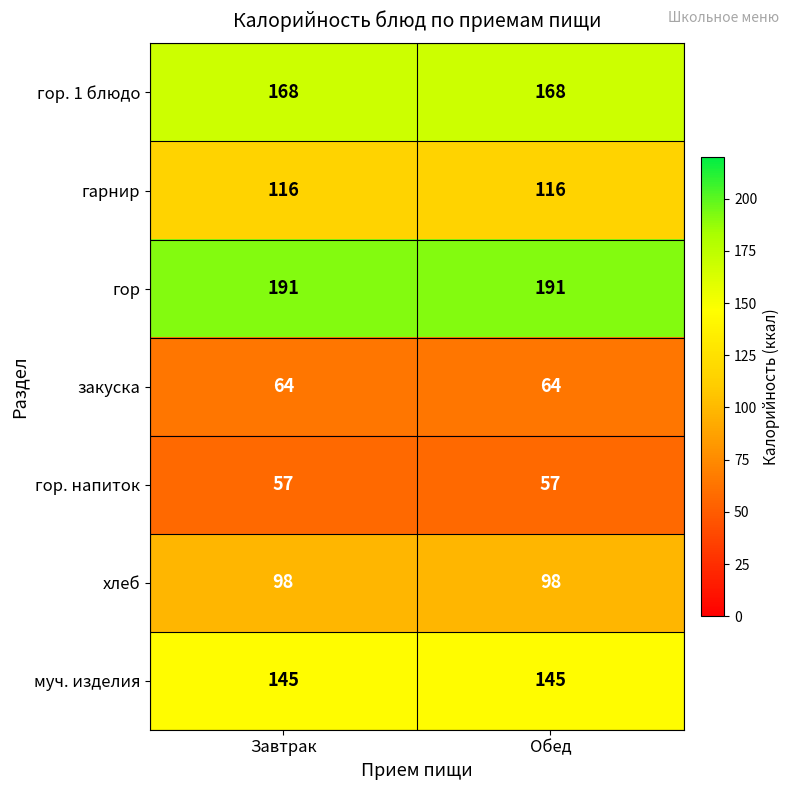

What is the difference between the highest and lowest values at Завтрак?

134